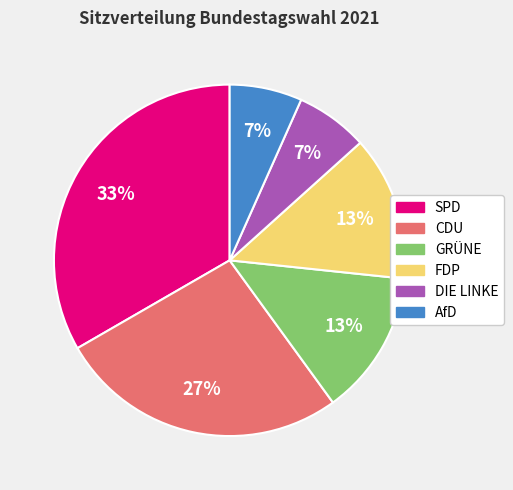

What is the largest slice in the pie chart?

SPD